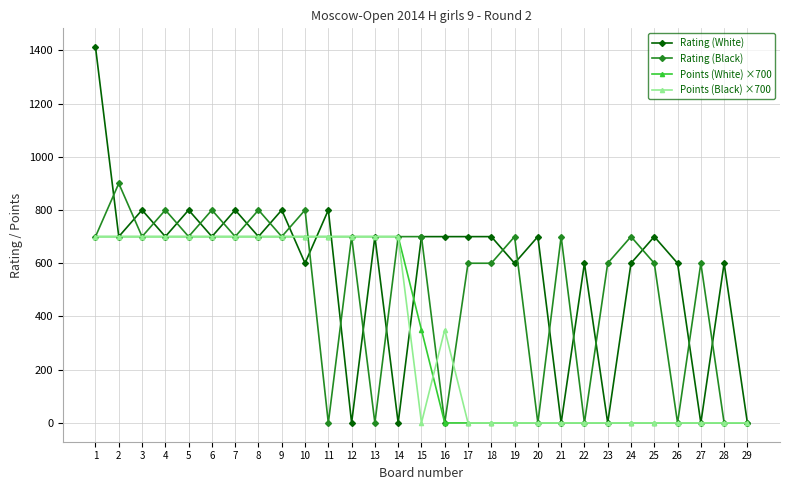

Does the chart display data point markers on the line(s)?

Yes